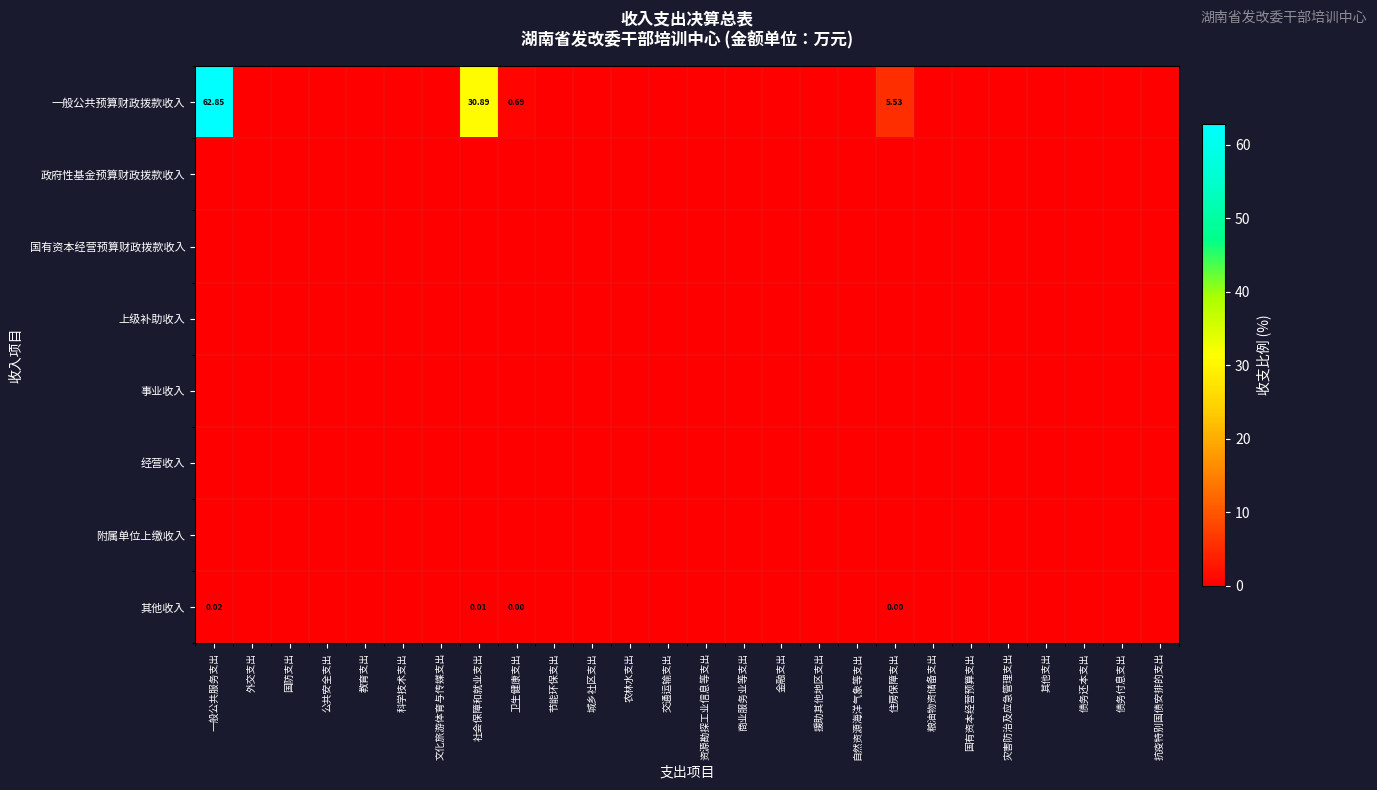

How many data points in 一般公共预算财政拨款收入 are above 0?

4